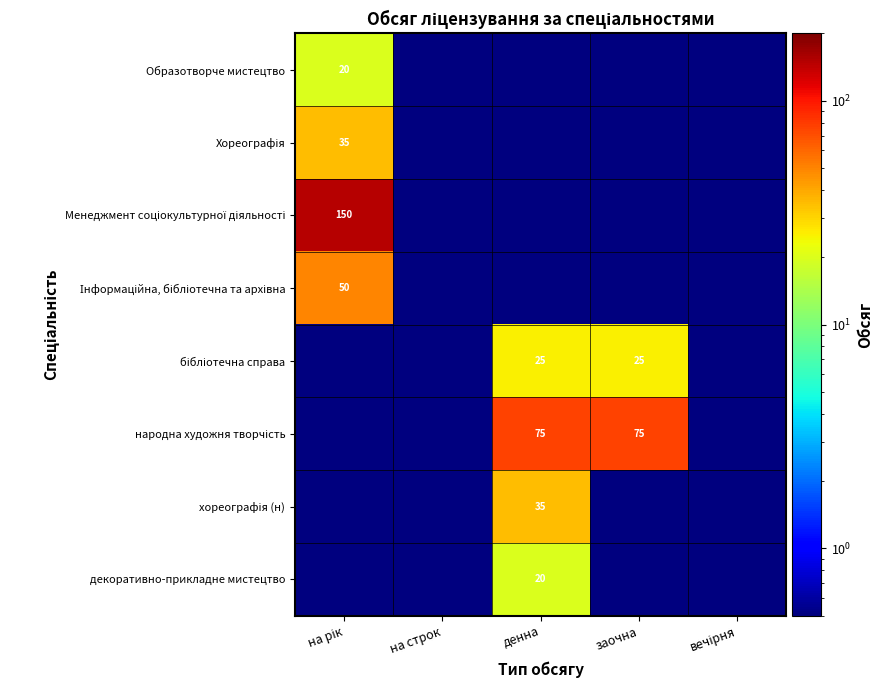

At which category is the sum across all series the highest?

на рік